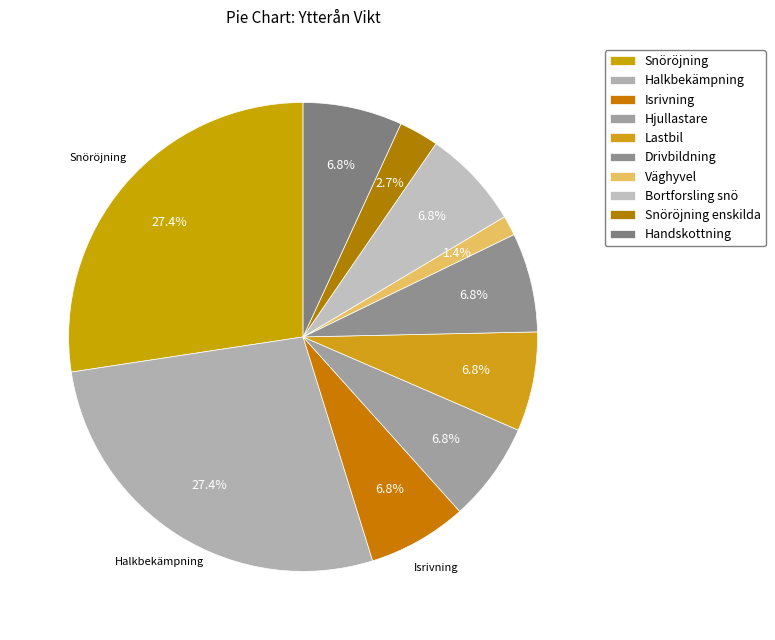

Do Halkbekämpning and Handskottning together represent more than half of the pie?

No